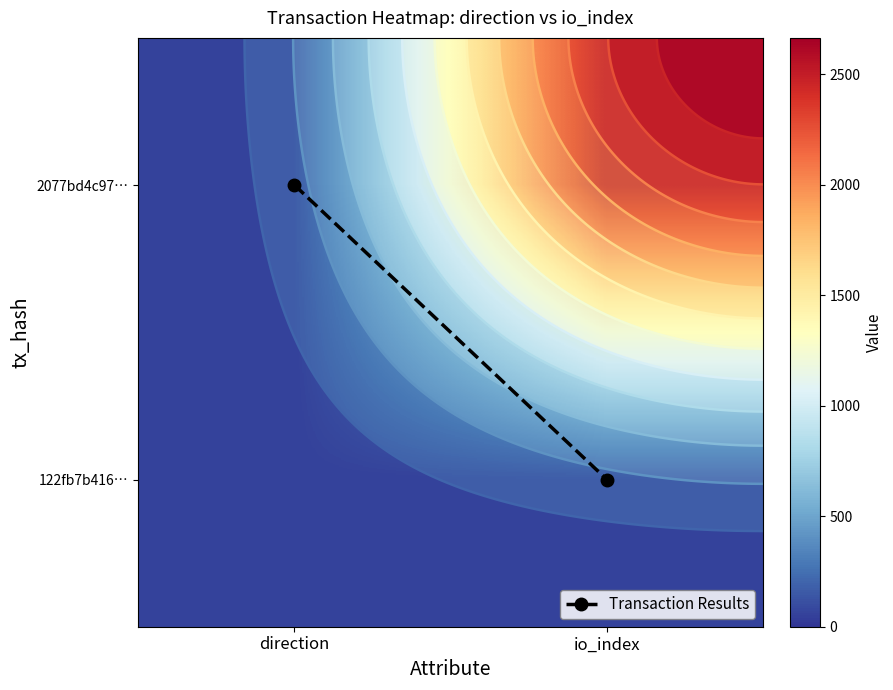

What is the difference between the highest and lowest values at direction?

2